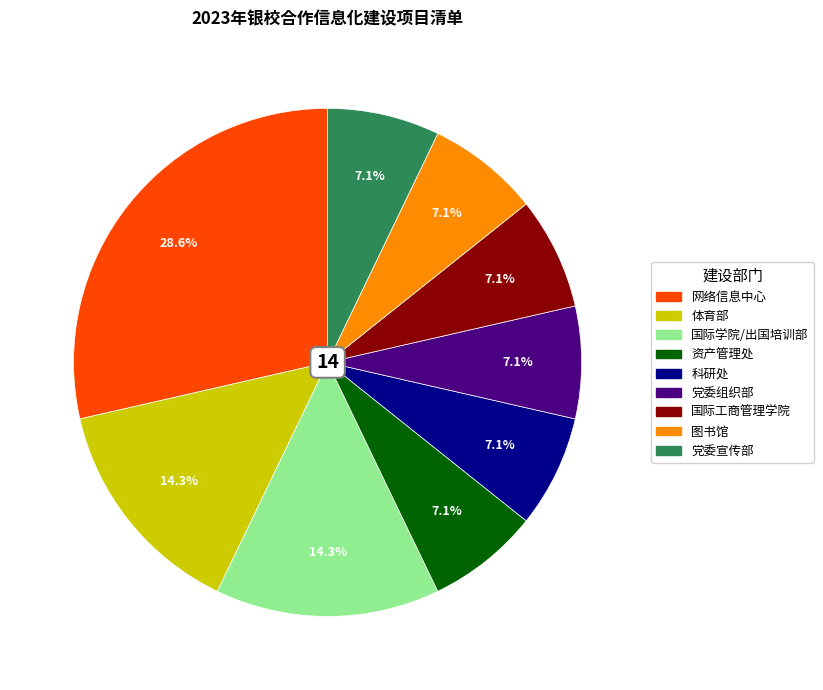

Approximately how many times larger is the value at 图书馆 compared to 科研处?

1.0